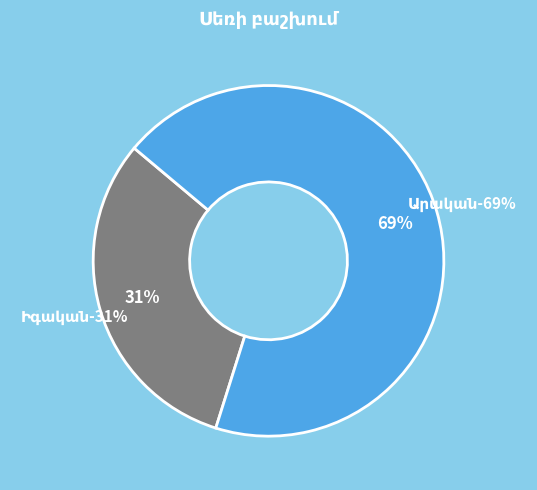

Which slice represents more than half of the pie?

Արական